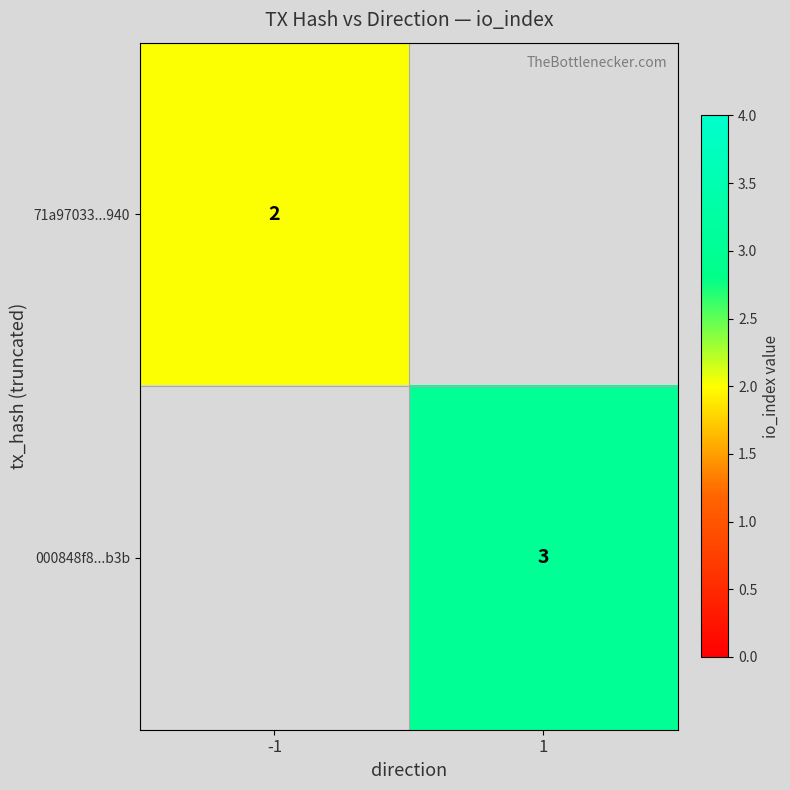

The value of 000848f8...b3b at 1 is 1. True or false?

False